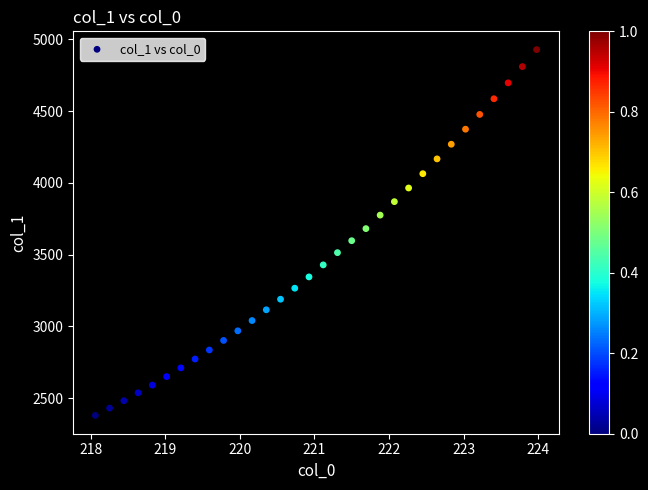

What is the range of Y values (max minus min)?

2548.7